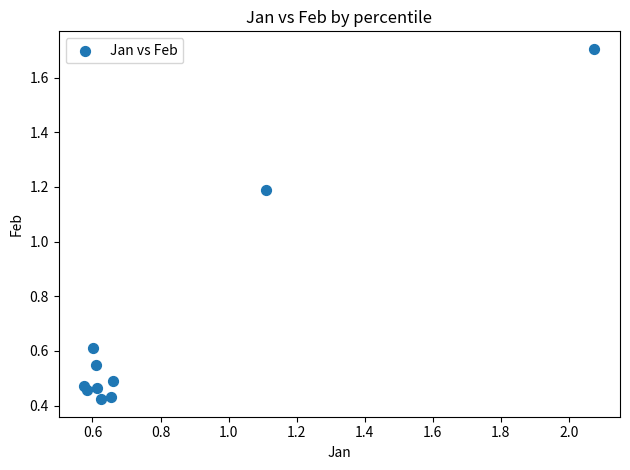

What is the average Y value?

0.7